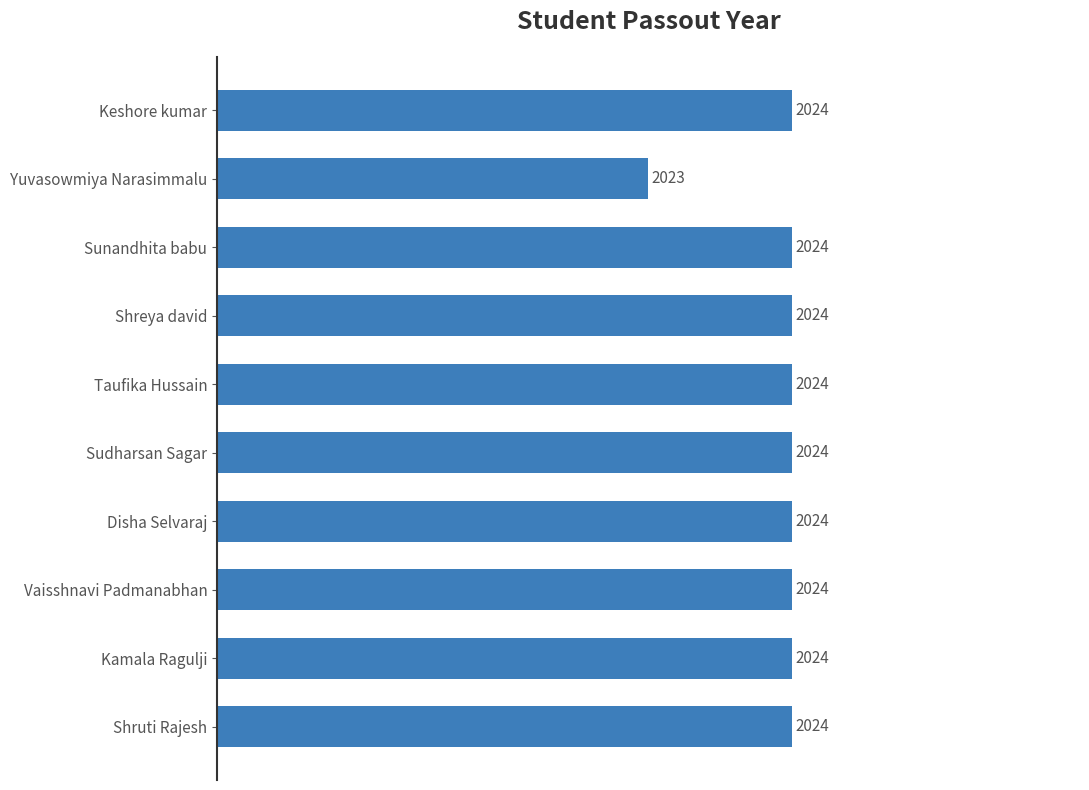

Reading top to bottom, list all the values displayed in this chart.

2024	2023	2024	2024	2024	2024	2024	2024	2024	2024